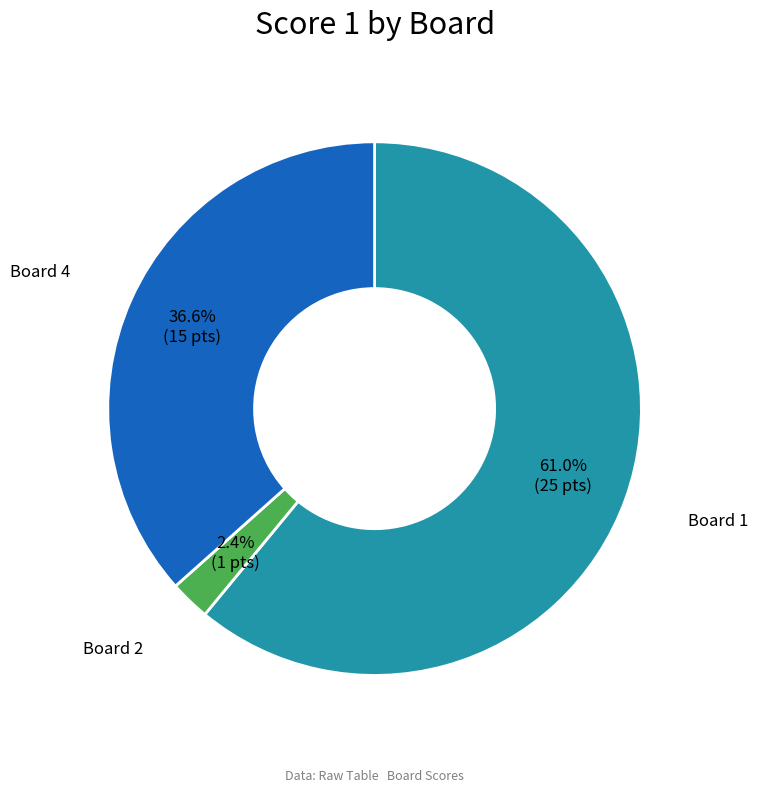

To the nearest percent, what is the difference between the largest and smallest slice percentages?

59%